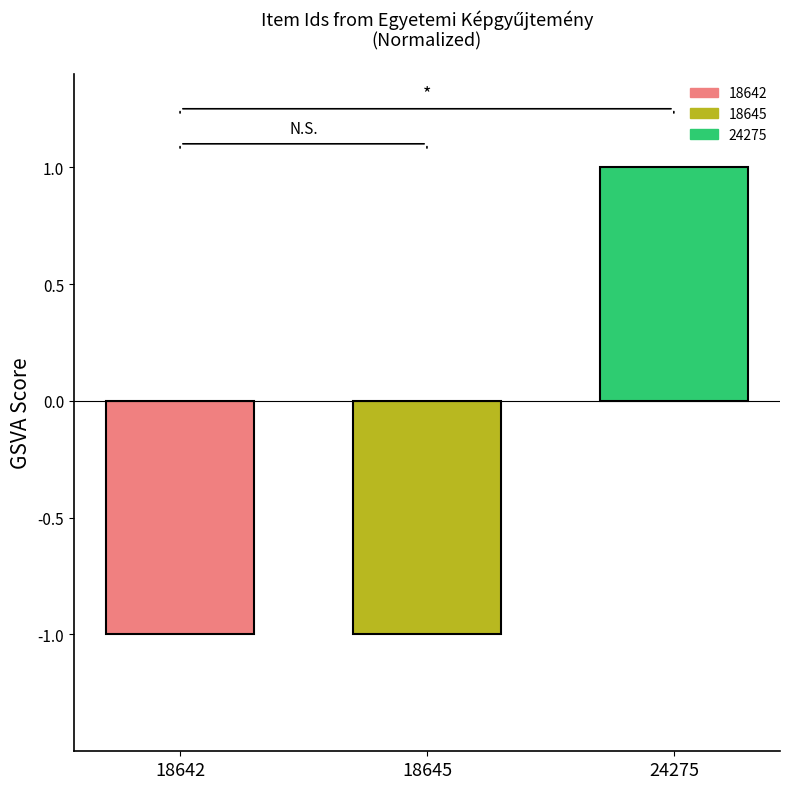

Where does the data first go above 0?

24275